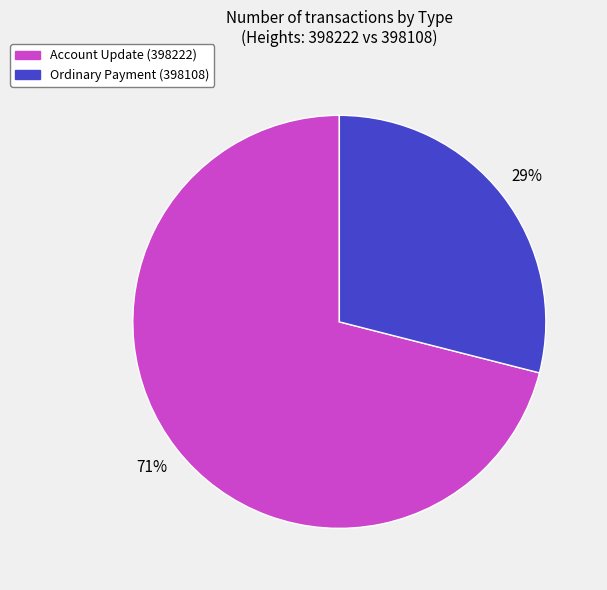

Is there a majority slice in this chart?

Yes